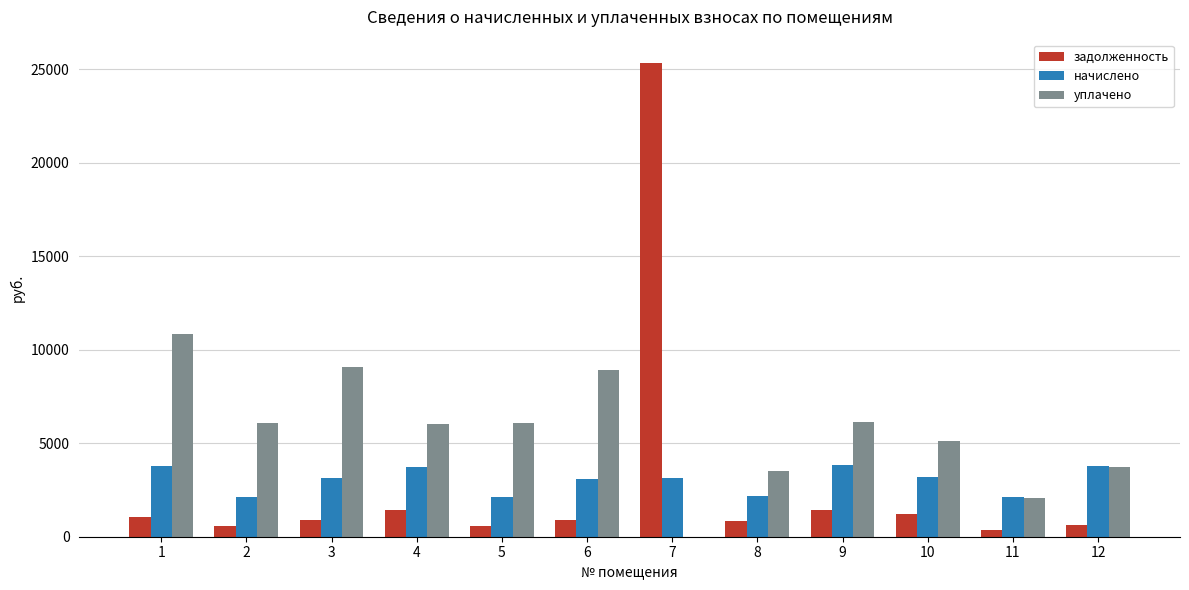

What is the approximate value of уплачено at 3?

9060.2